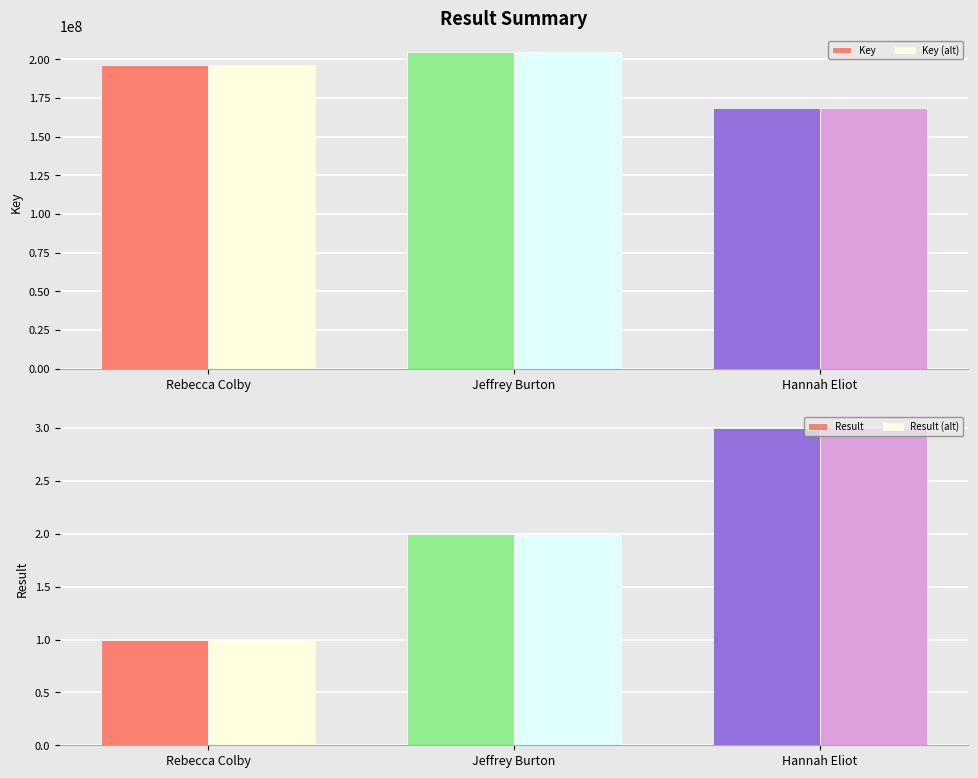

Does the chart contain stacked bars?

No